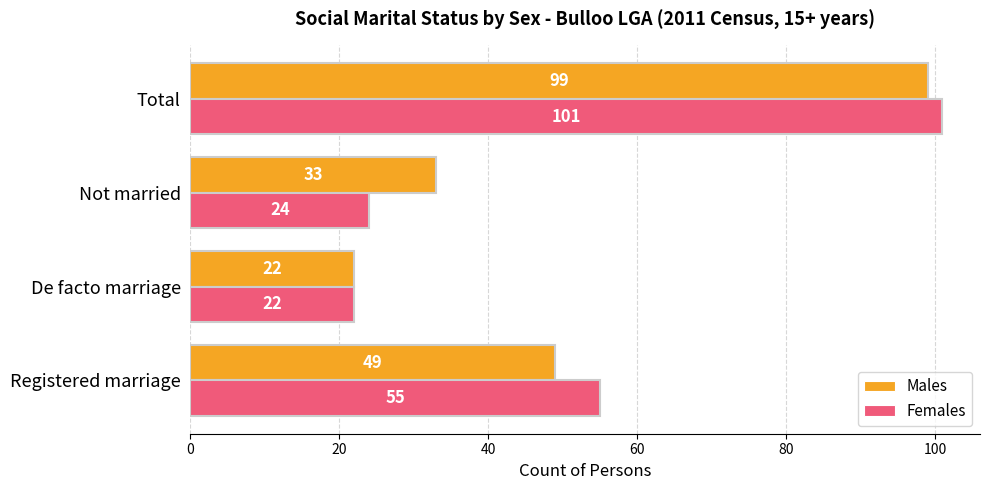

At which label is Females closest to 61?

Registered marriage